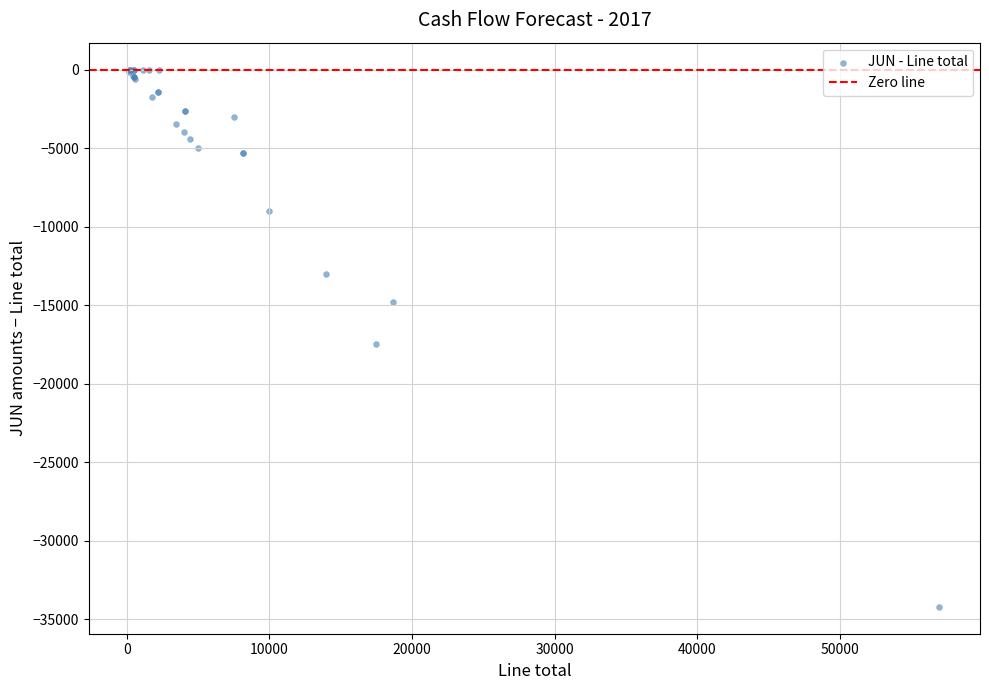

What Y value in the scatter plot is closest to -17100?

-17500.0